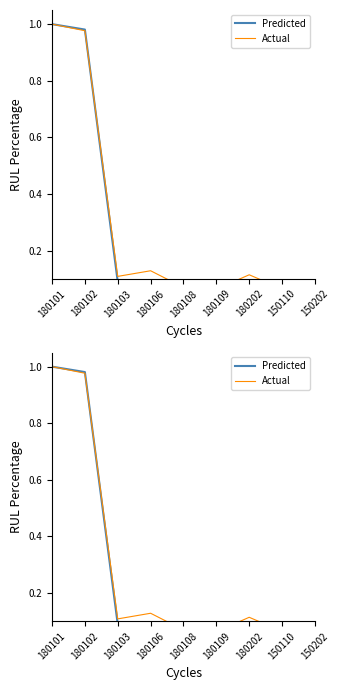

What is the label of the 3rd point from the right?

180202